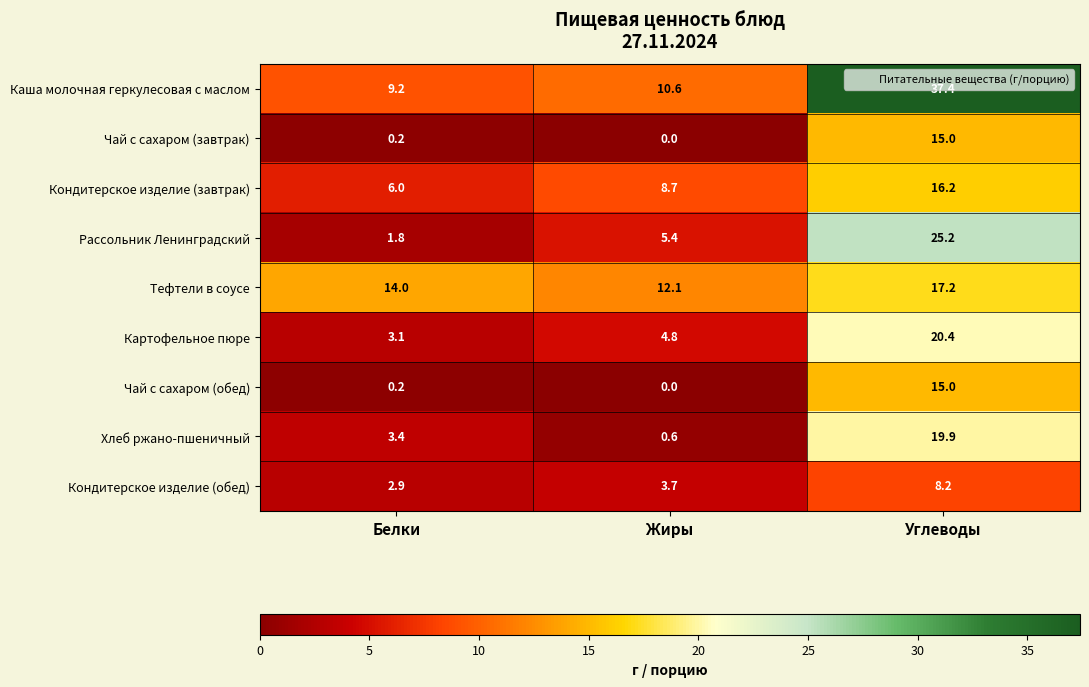

Which series has the largest total across all categories?

Каша молочная геркулесовая с маслом